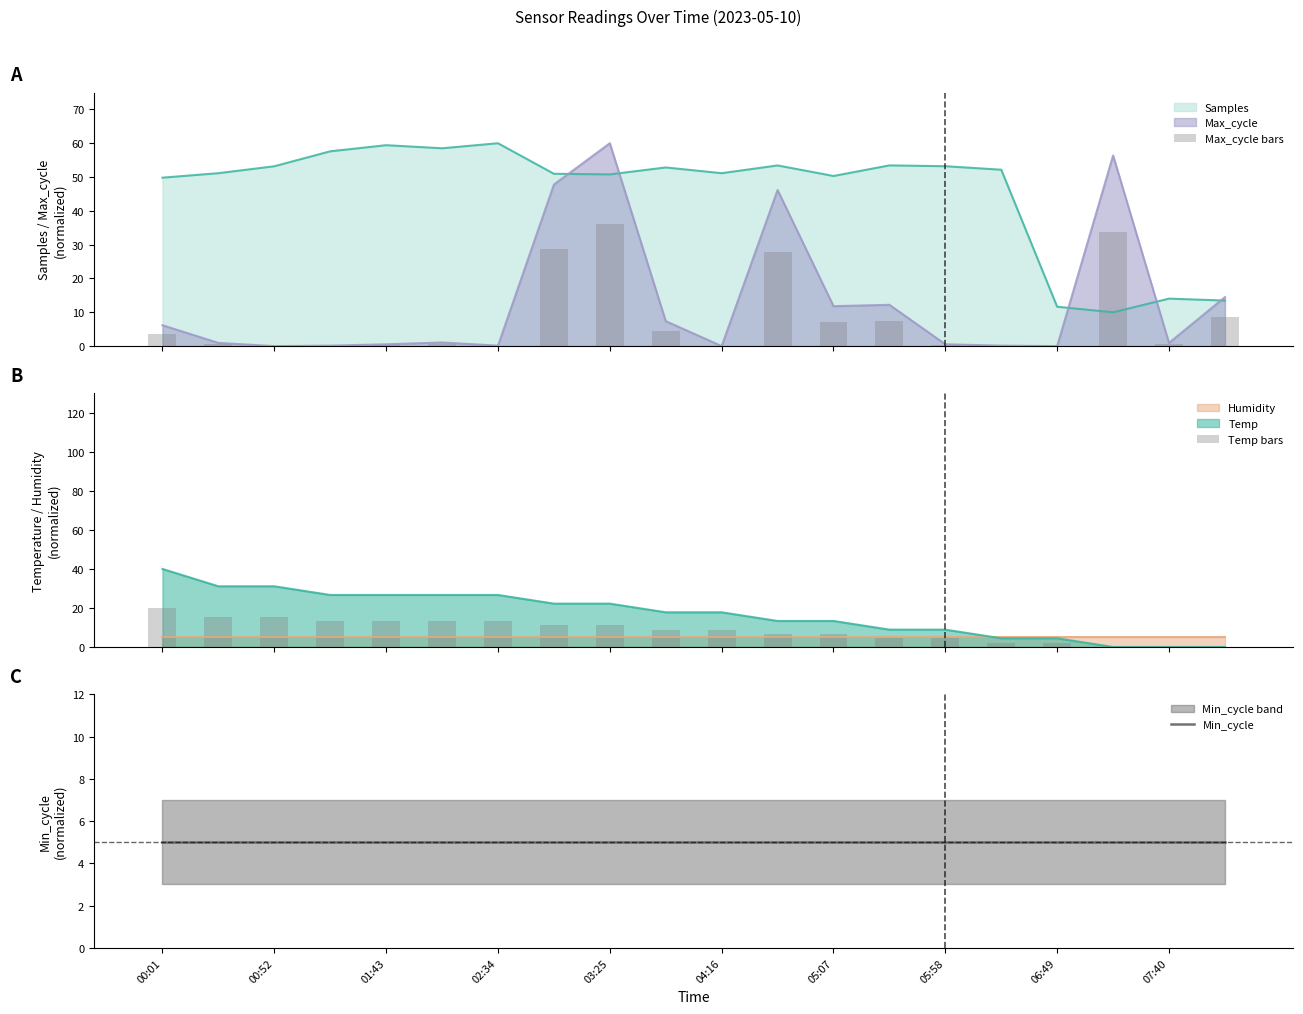

Which series has the largest total across all categories?

Temp bars